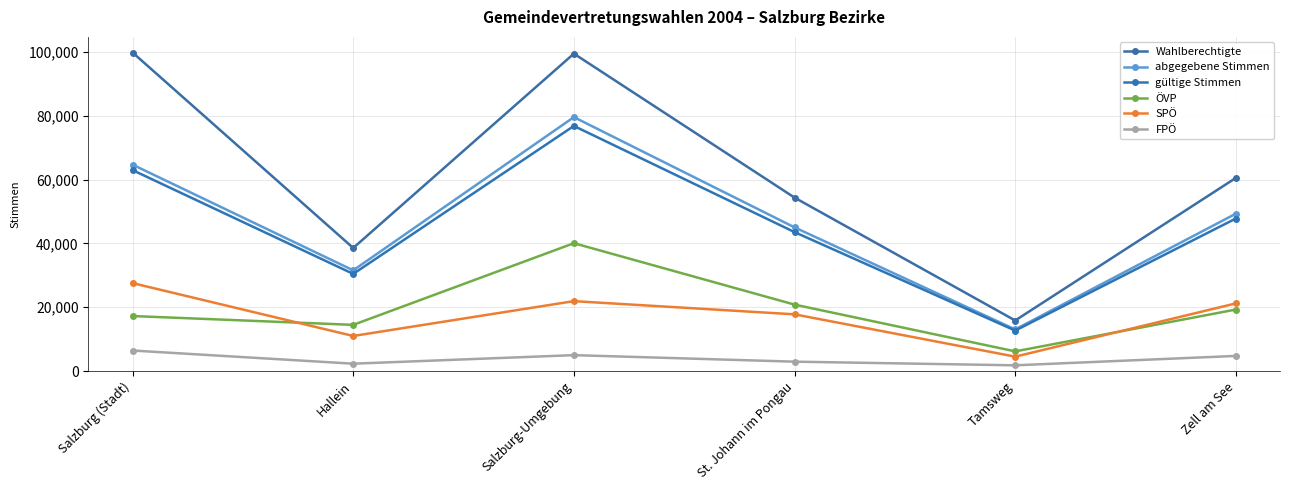

Which category has the lowest value in the ÖVP series?

Tamsweg